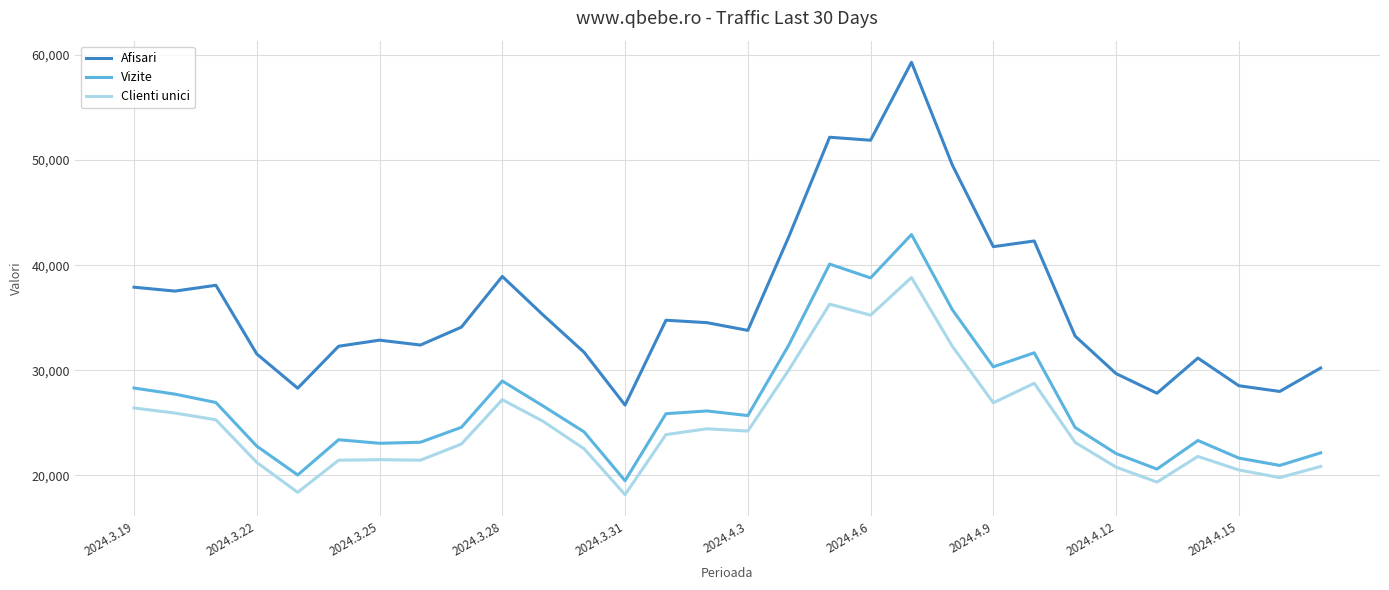

What is the sum of all Afisari values?

1088973